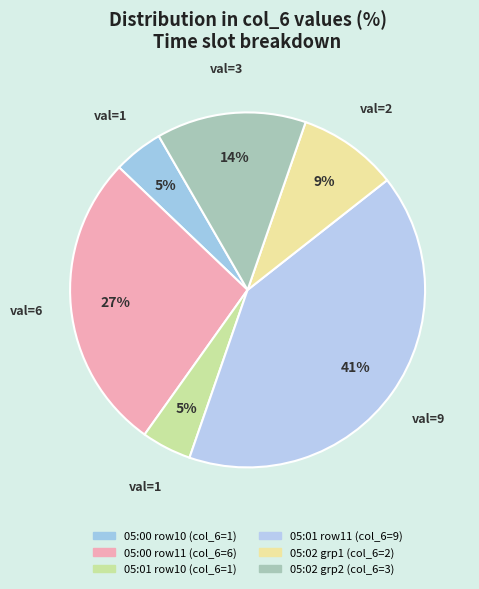

Which slice is the largest?

05:01-11